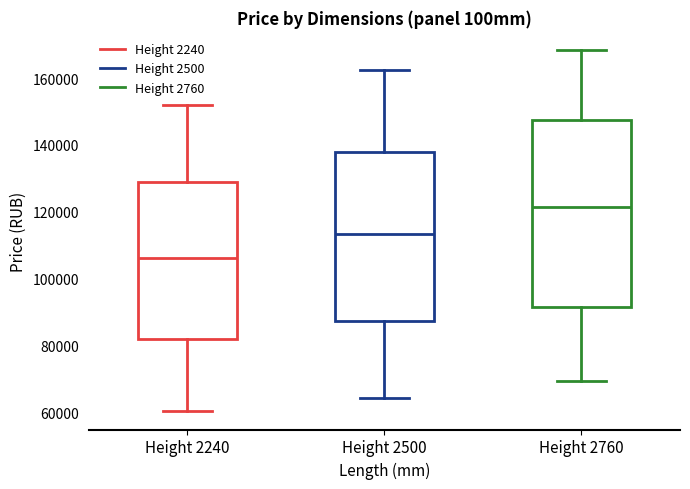

Where is the upper edge of the box for Height 2500 on the y-axis? The values are not printed on the chart, so give them approximately, as read against the axis.

138000